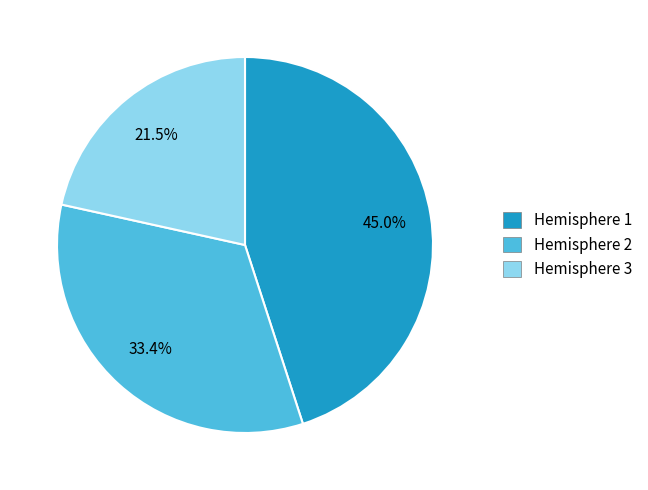

Does Hemisphere 3 represent more than half of the total?

No